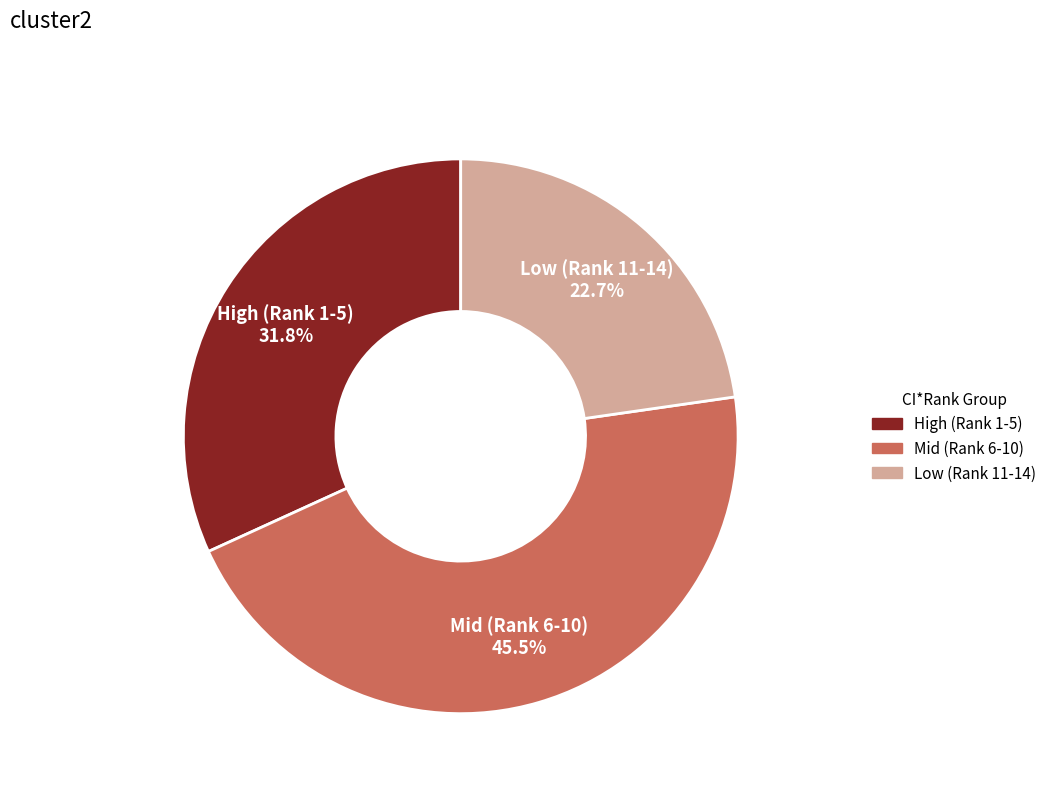

Between High (Rank 1-5) 31.8% and Mid (Rank 6-10) 45.5%, which is larger?

Mid (Rank 6-10) 45.5%